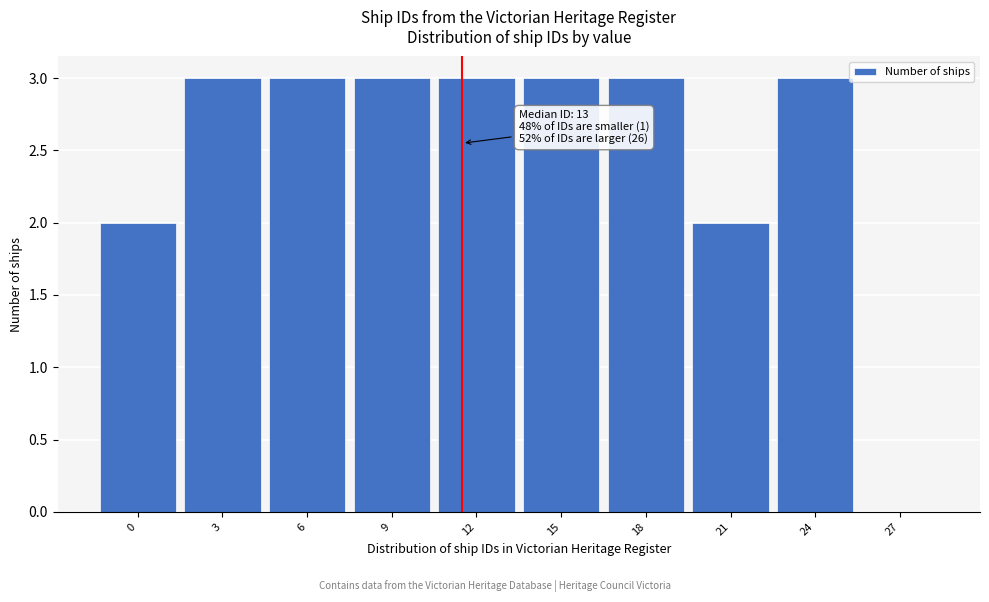

Reading left to right, transcribe all the data shown in this chart.

0=2	3=3	6=3	9=3	12=3	15=3	18=3	21=2	24=3	27=0